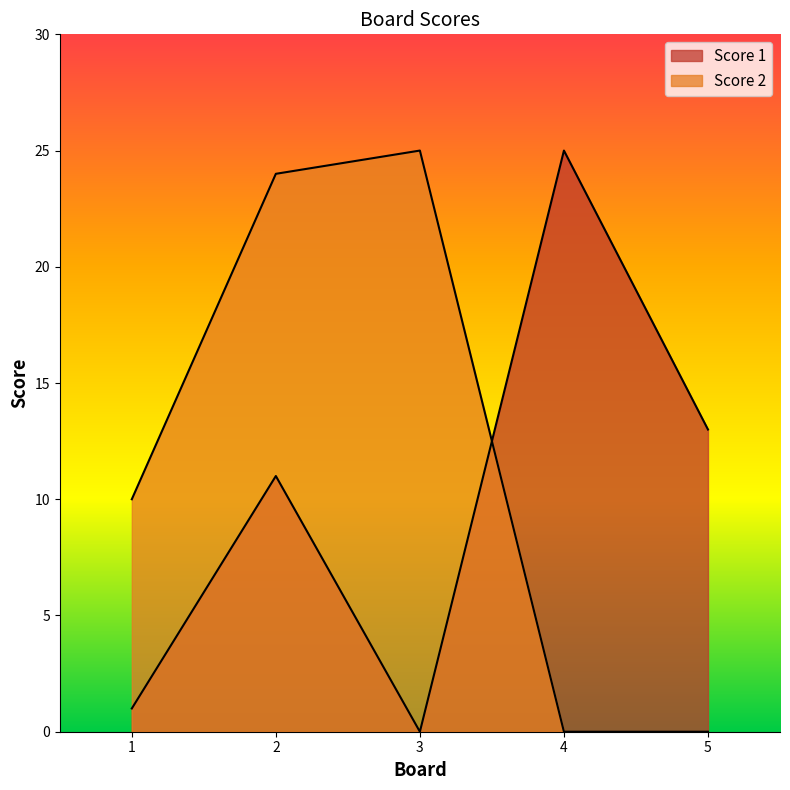

At which label does Score 1 reach its peak?

4